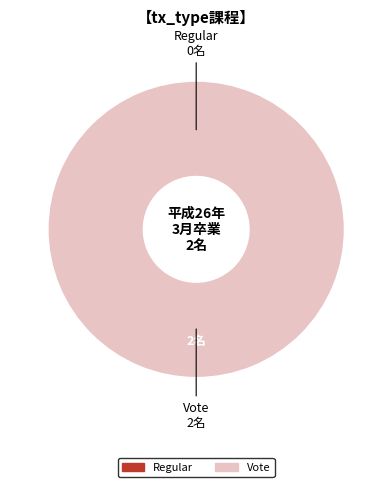

What is the smallest slice in the pie chart?

Regular